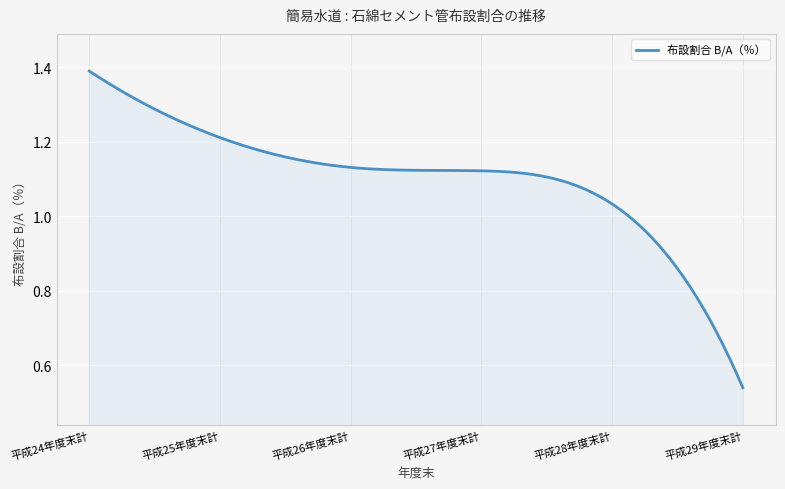

Does the chart display data point markers on the line(s)?

No